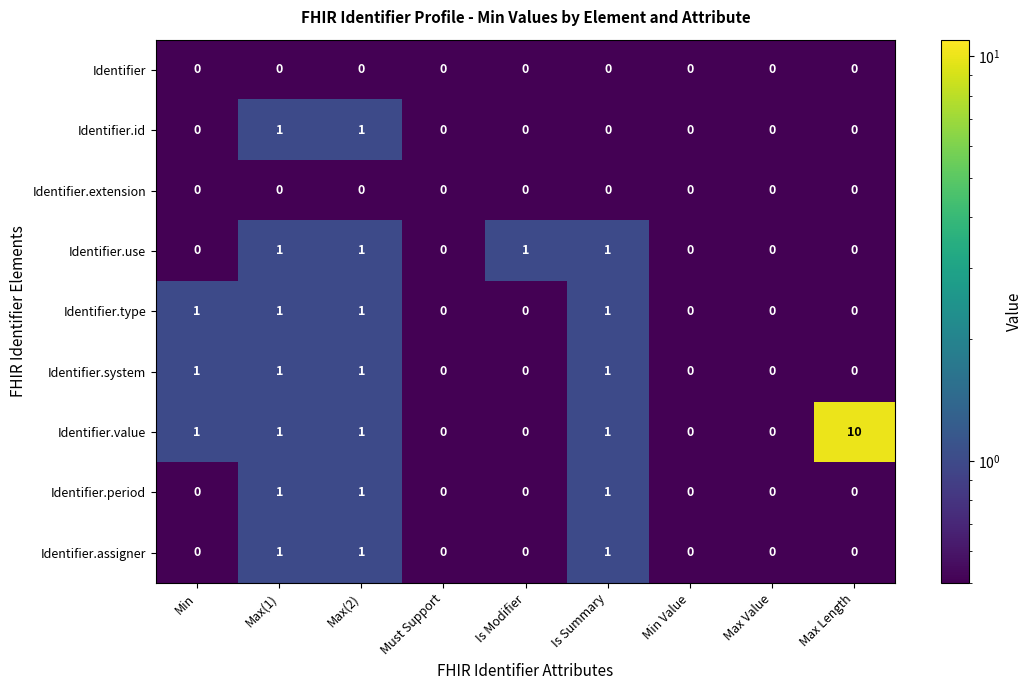

What is the sum of all Identifier.period values?

3